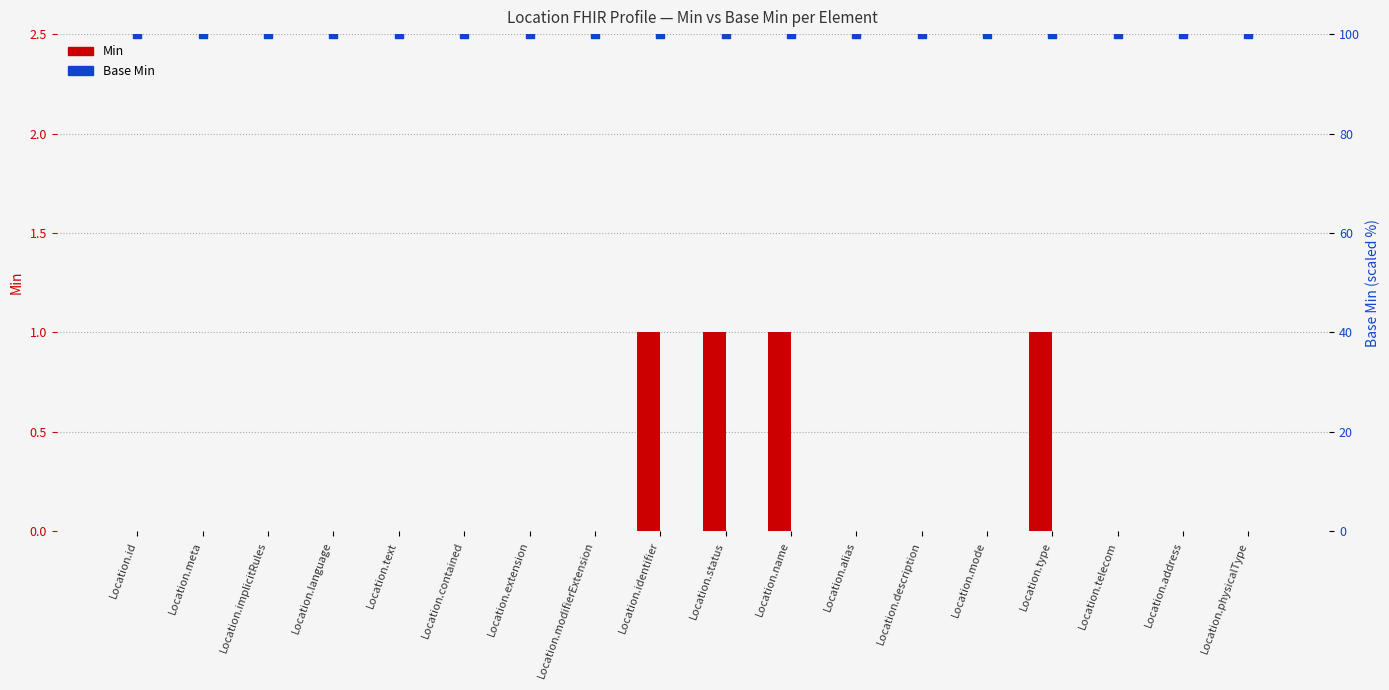

Which series has the widest spread of Y values?

Min